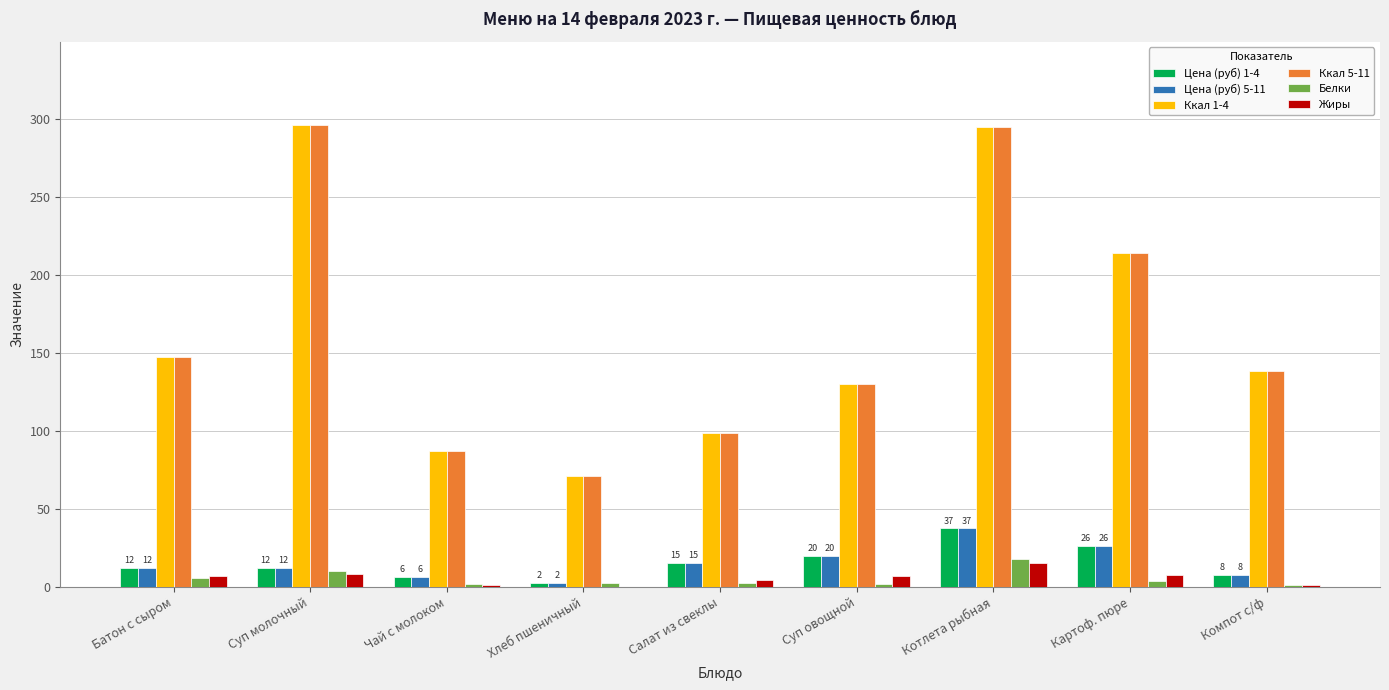

Is it true that Жиры equals 7.9 at Картоф. пюре?

True